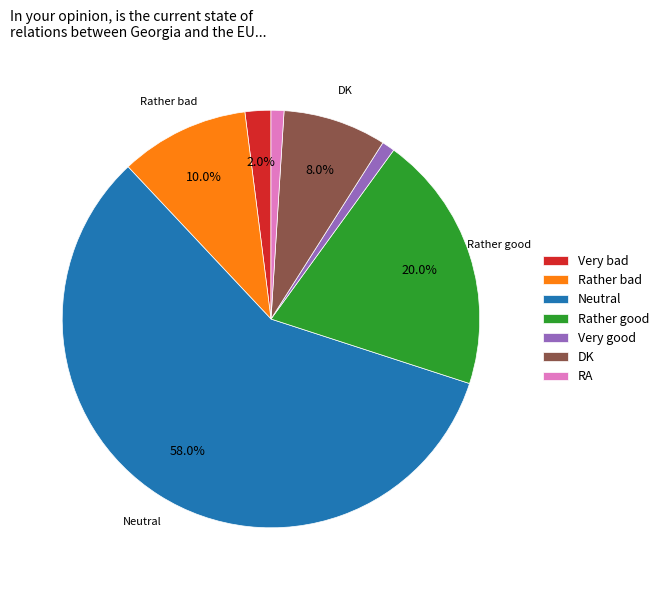

What portion of the pie excludes Neutral?

42.0%